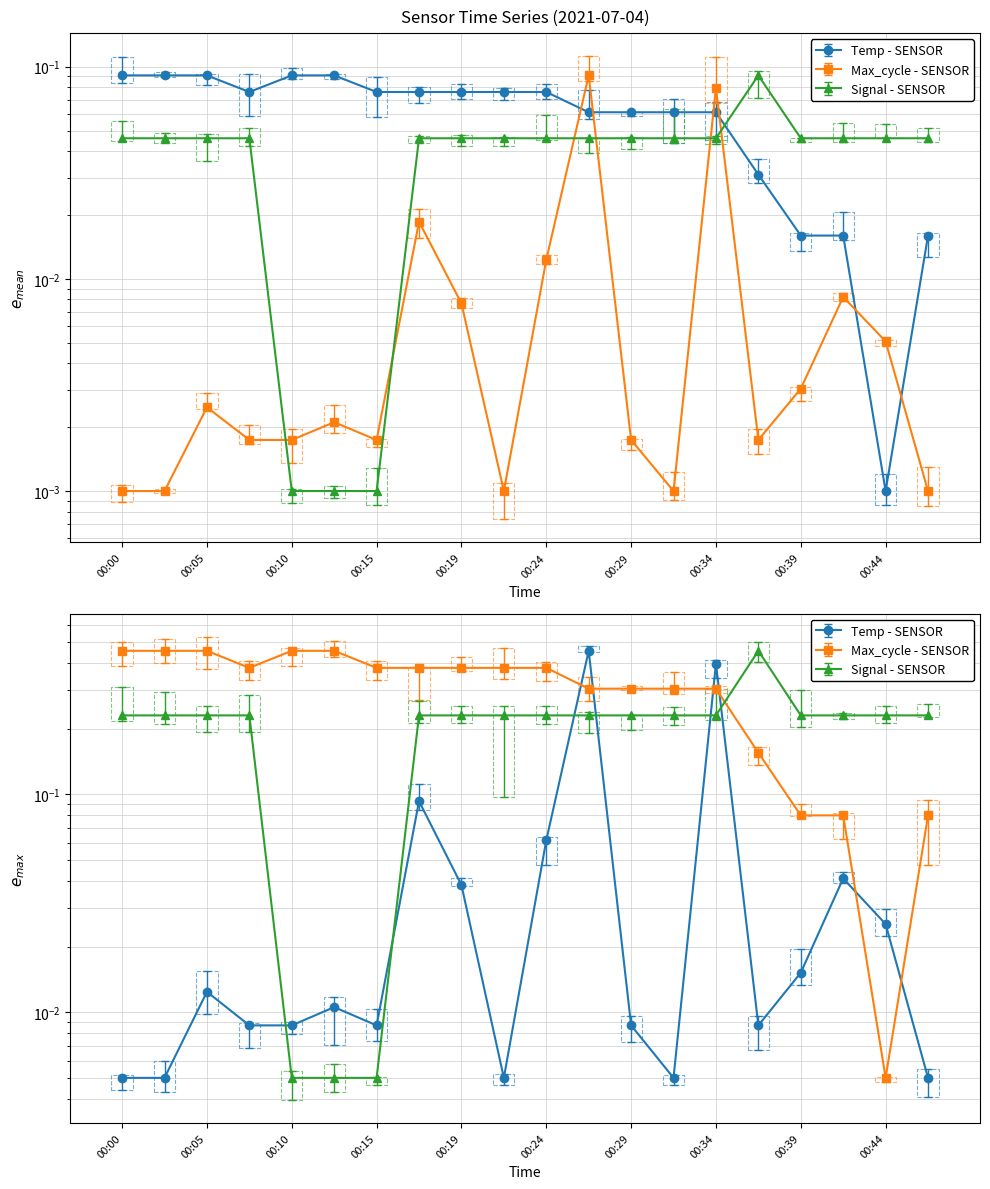

Where is the first local minimum for Max_cycle?

00:15